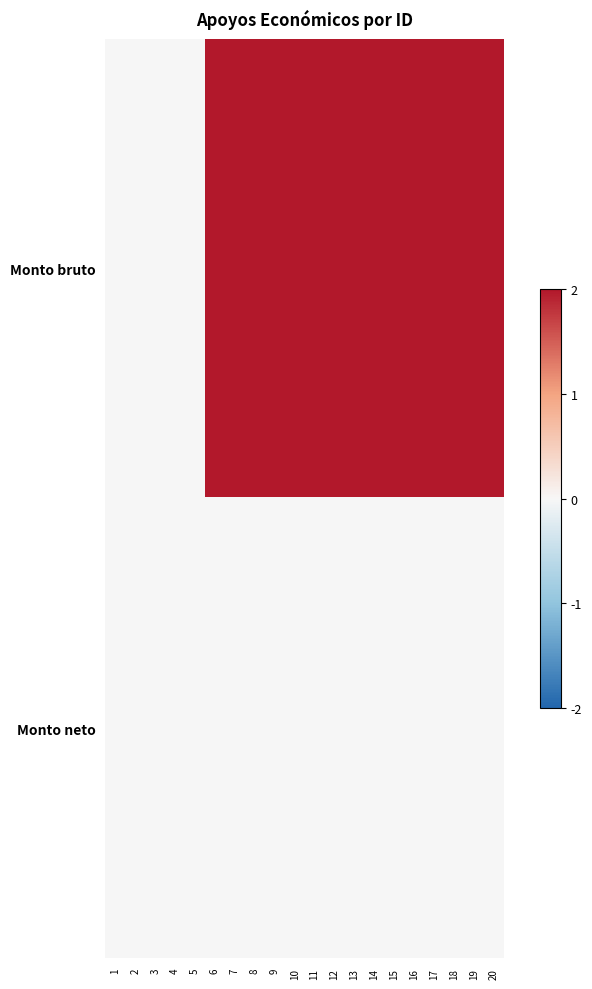

Which series has the largest range (max minus min)?

Monto bruto